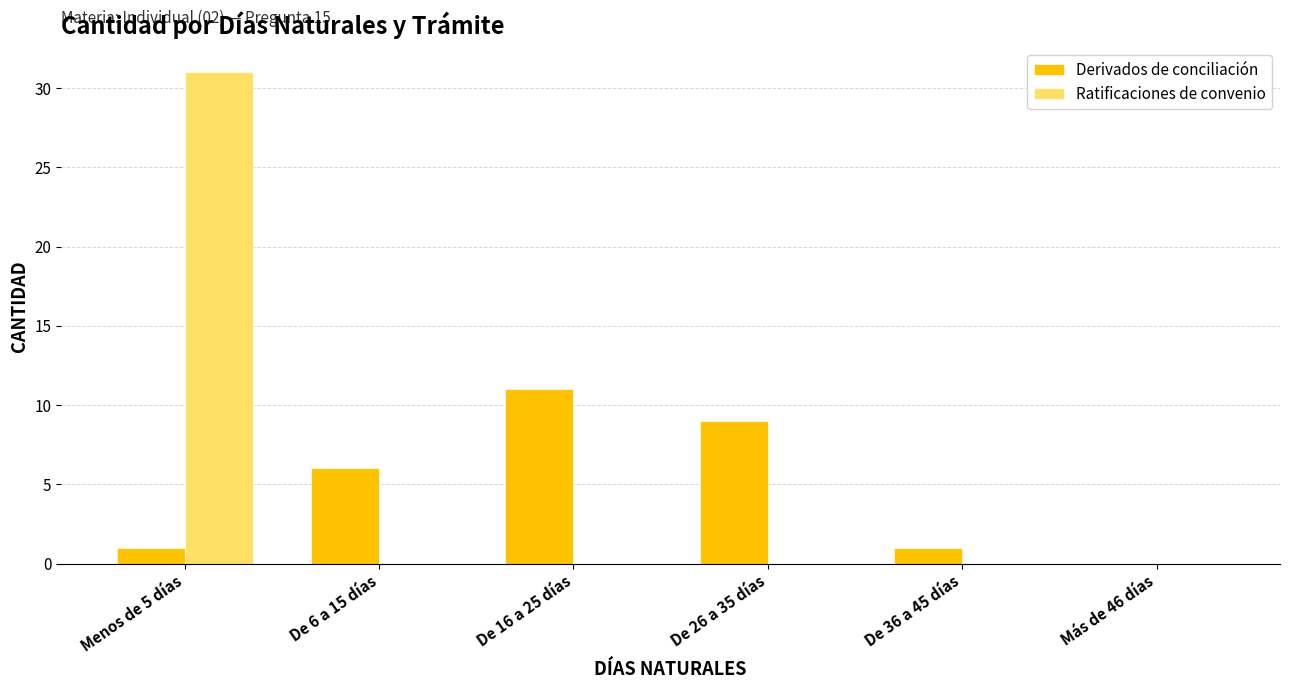

What is the sum of all Ratificaciones de convenio values?

31